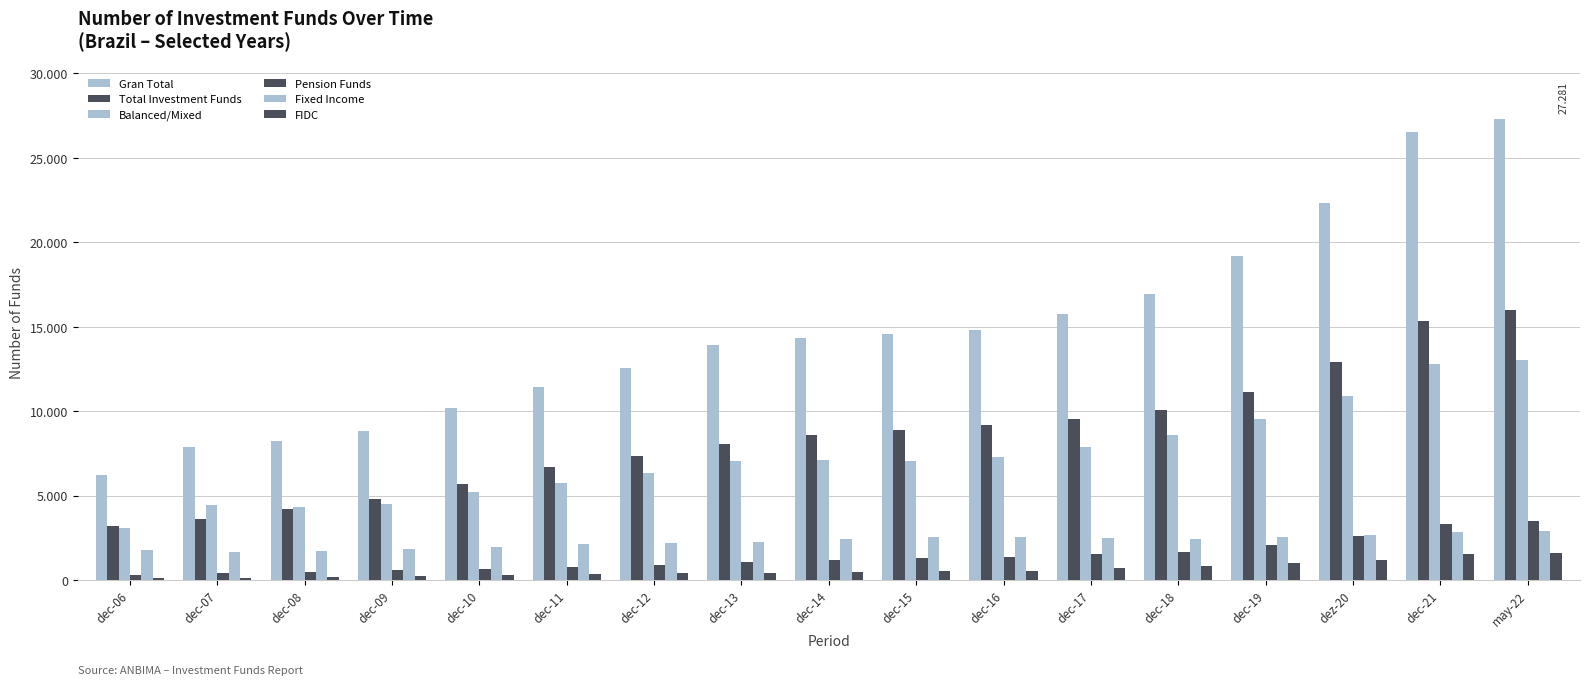

Between dec-08 and dec-11, which series saw the biggest shift?

Gran Total